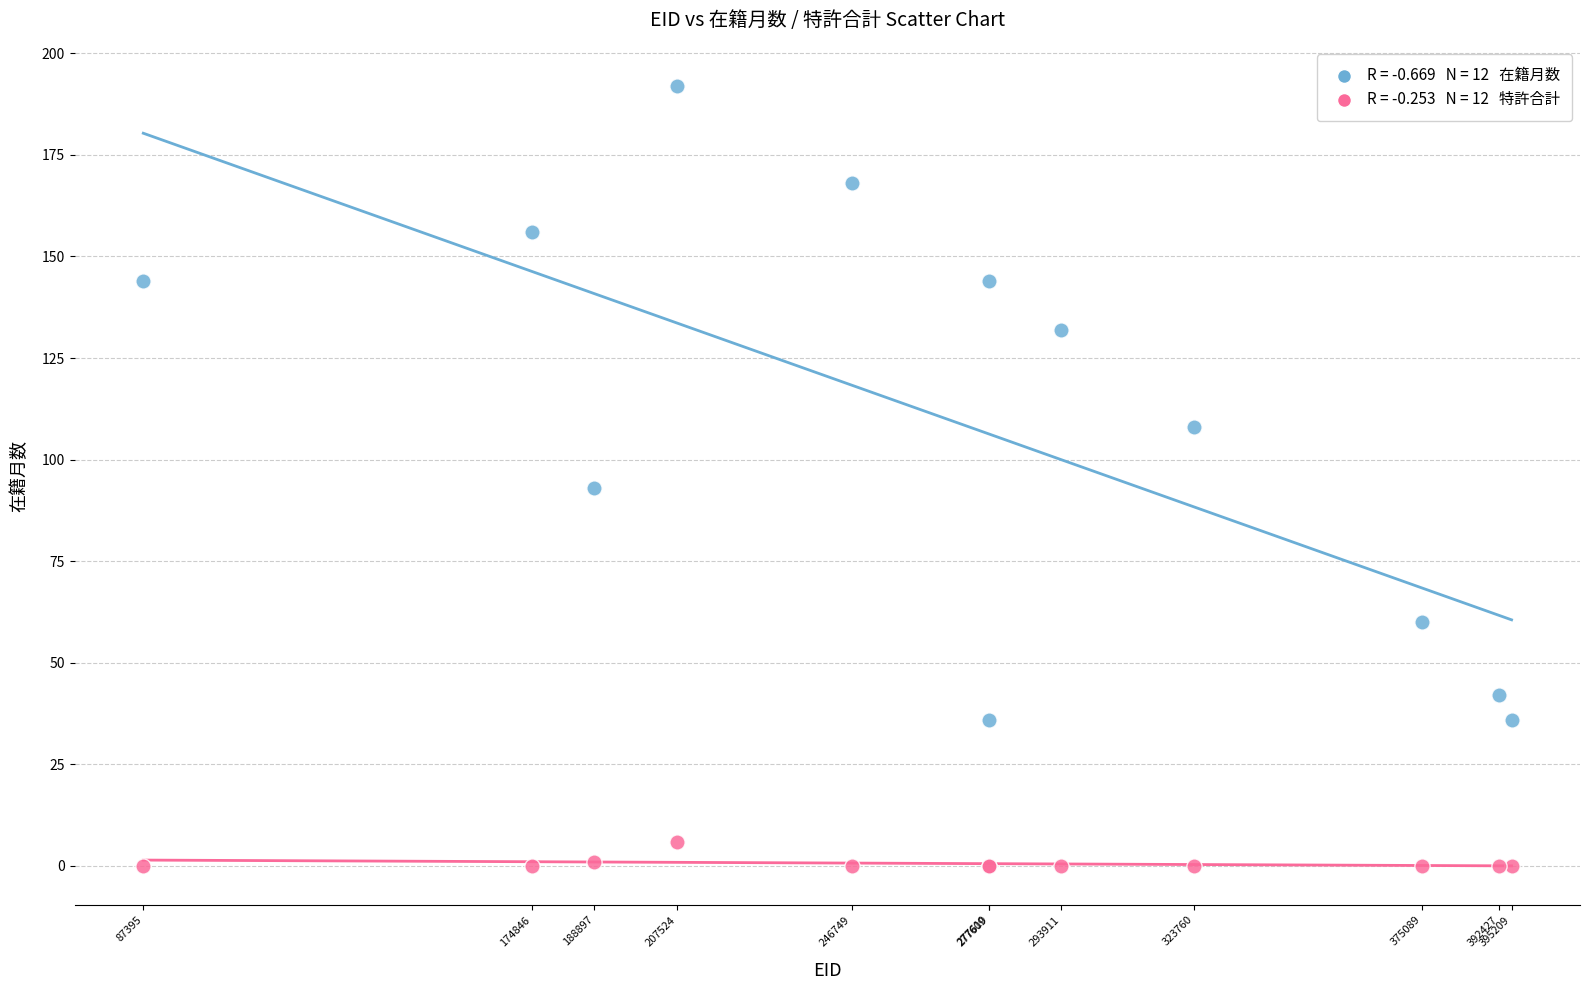

Across all series, what Y value is closest to 96?

93